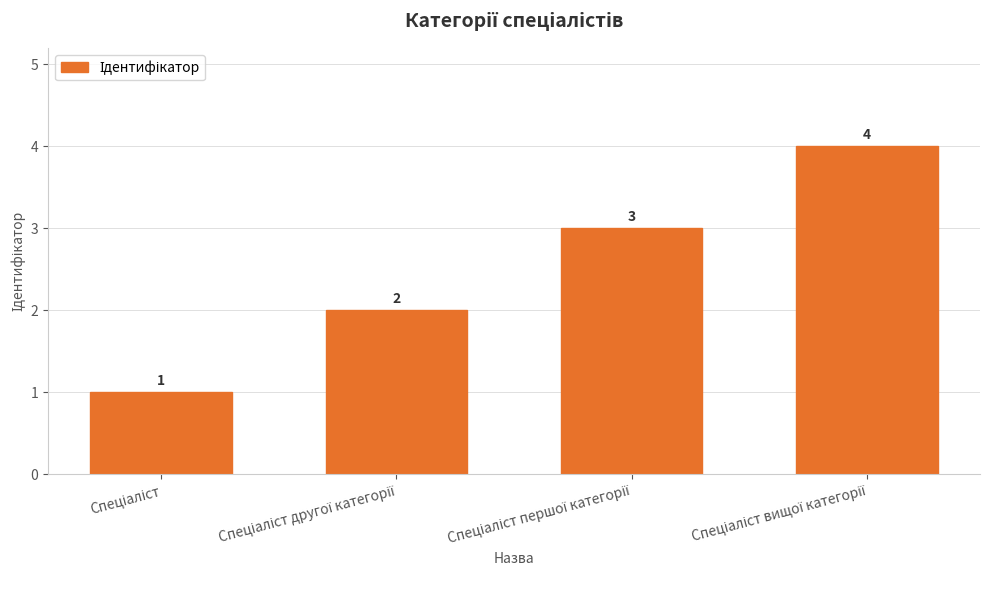

What is the sum of all values?

10